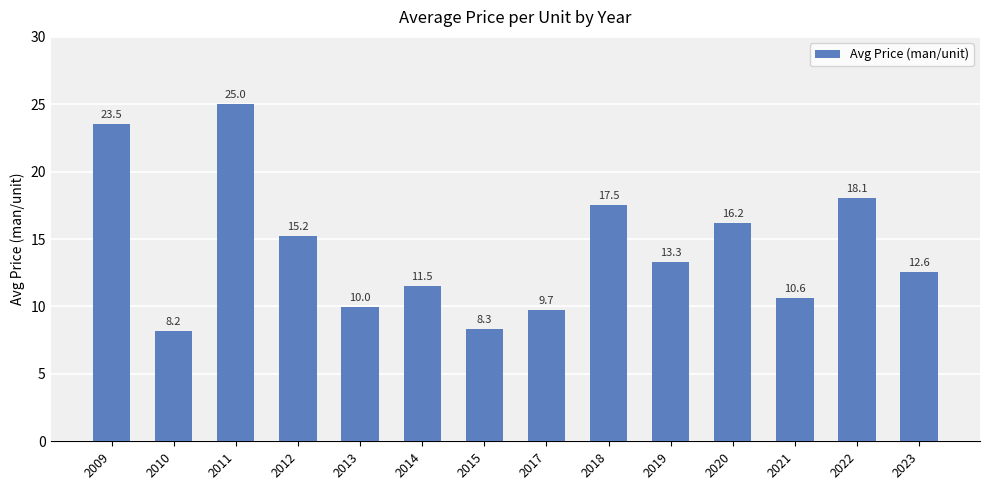

List the labels in order of value, largest first.

2011, 2009, 2022, 2018, 2020, 2012, 2019, 2023, 2014, 2021, 2013, 2017, 2015, 2010